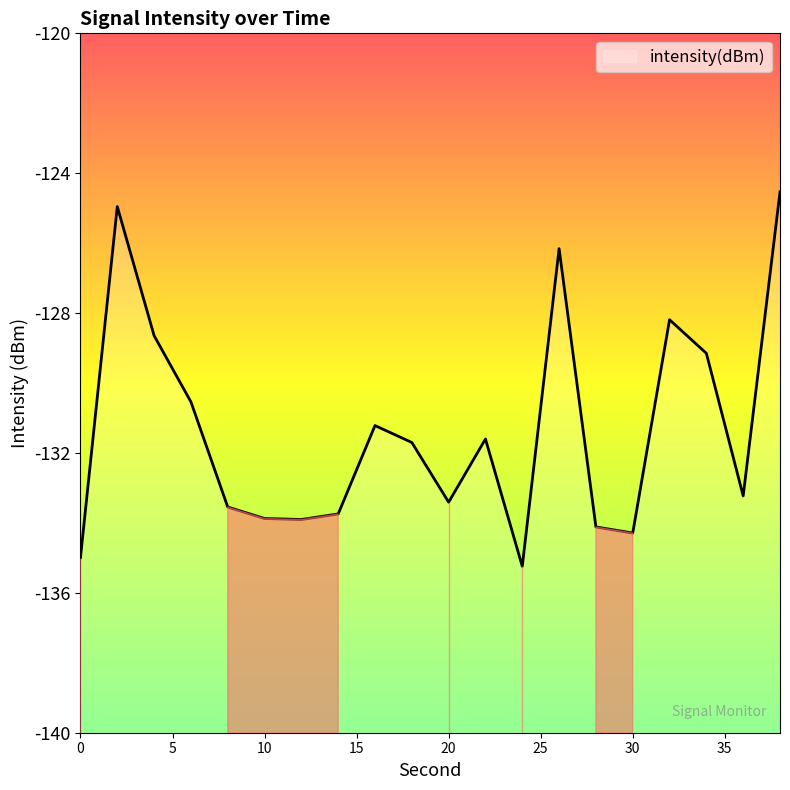

Which has a higher value, 34 or 18?

34